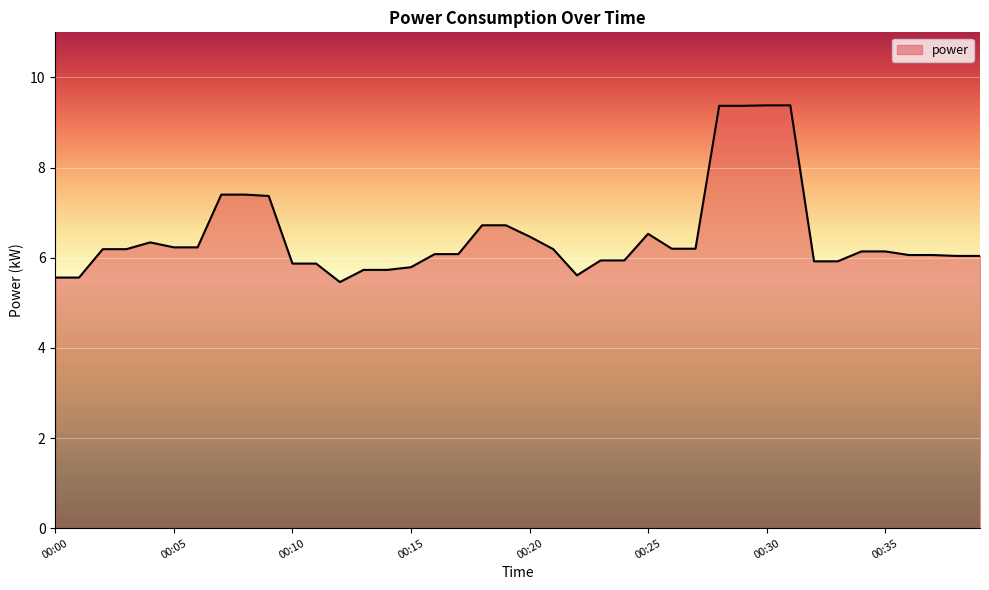

What is the average value?

6.5